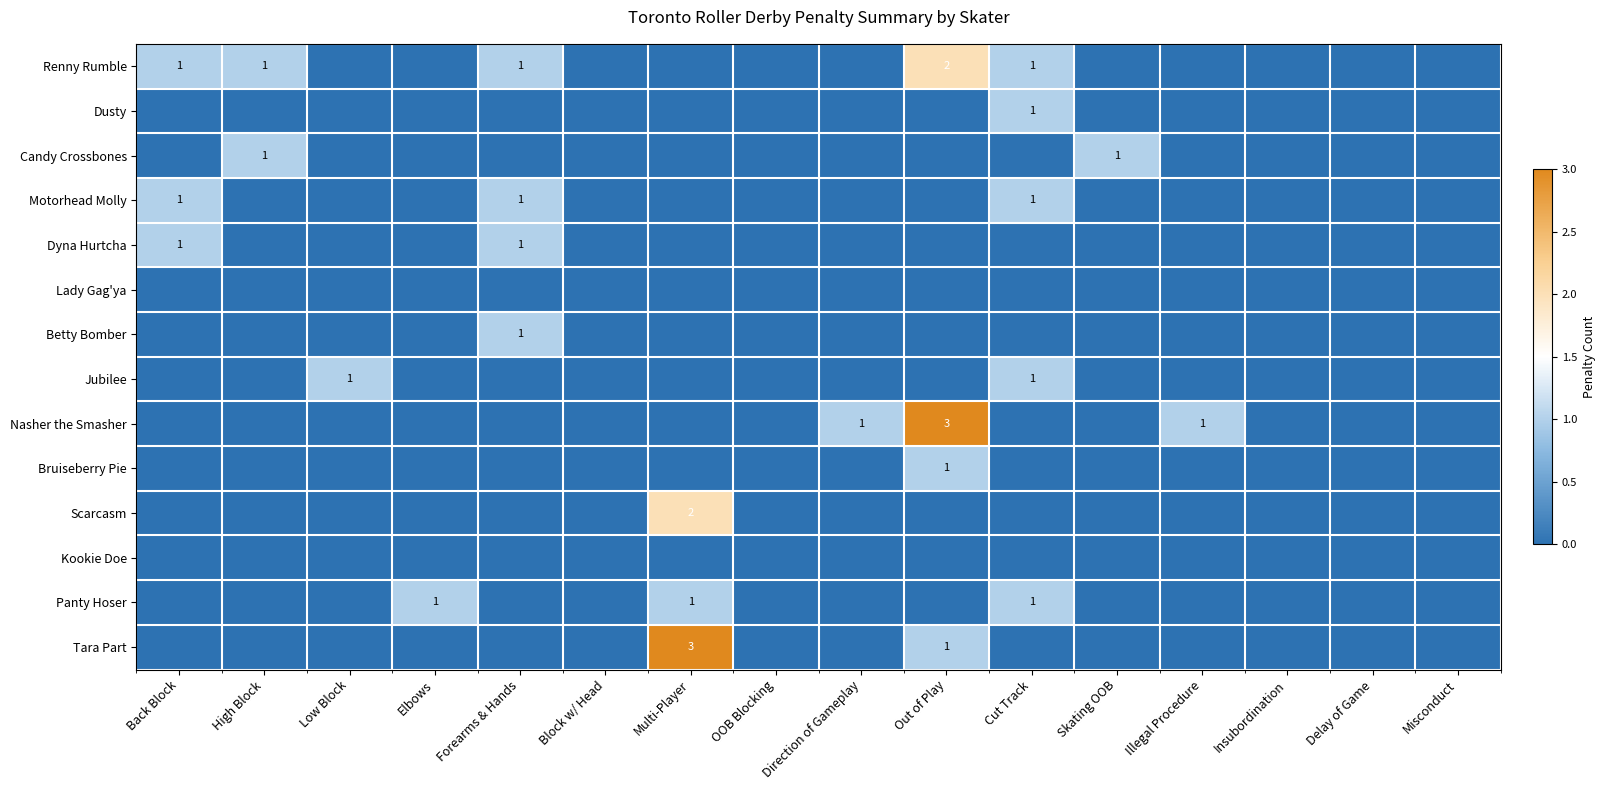

True or false: Renny Rumble has a value of 1 at Cut Track.

True